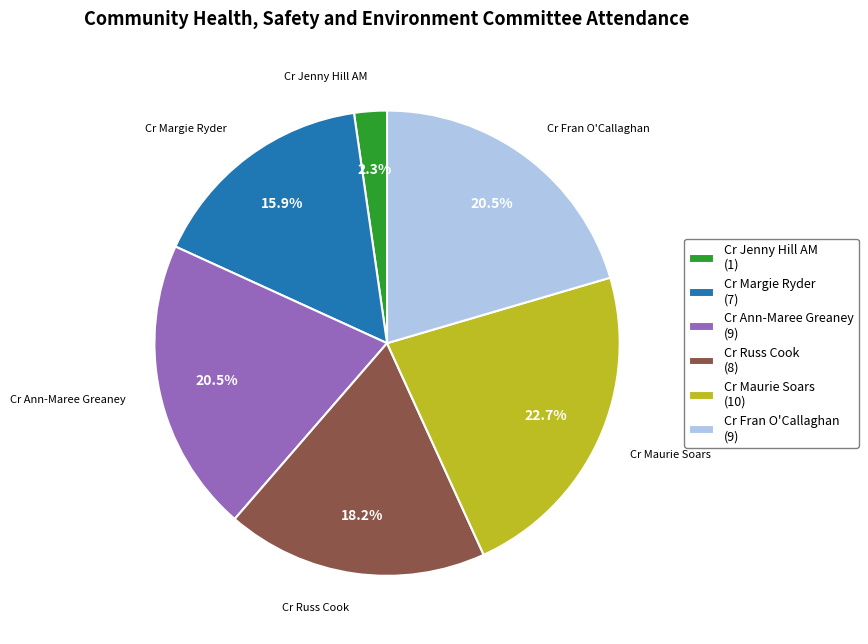

Which slice is the largest?

Cr Maurie Soars (10)